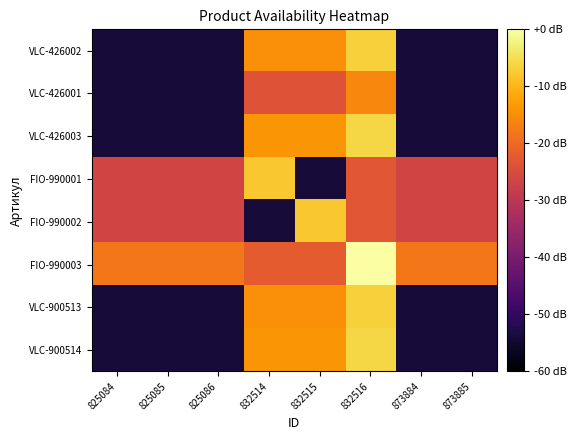

Reading left to right, list all the values displayed in this chart.

VLC-426002: 825084=-54.0	825085=-54.0	825086=-54.0	832514=-14.7	832515=-14.7	832516=-6.8	873884=-54.0	873885=-54.0
VLC-426001: 825084=-54.0	825085=-54.0	825086=-54.0	832514=-23.5	832515=-23.5	832516=-15.7	873884=-54.0	873885=-54.0
VLC-426003: 825084=-54.0	825085=-54.0	825086=-54.0	832514=-13.9	832515=-13.9	832516=-6.0	873884=-54.0	873885=-54.0
FIO-990001: 825084=-26.3	825085=-26.3	825086=-26.3	832514=-7.9	832515=-54.0	832516=-22.9	873884=-26.3	873885=-26.3
FIO-990002: 825084=-26.3	825085=-26.3	825086=-26.3	832514=-54.0	832515=-7.9	832516=-22.9	873884=-26.3	873885=-26.3
FIO-990003: 825084=-17.8	825085=-17.8	825086=-17.8	832514=-22.2	832515=-22.2	832516=0.0	873884=-17.8	873885=-17.8
VLC-900513: 825084=-54.0	825085=-54.0	825086=-54.0	832514=-14.7	832515=-14.7	832516=-6.8	873884=-54.0	873885=-54.0
VLC-900514: 825084=-54.0	825085=-54.0	825086=-54.0	832514=-13.9	832515=-13.9	832516=-6.0	873884=-54.0	873885=-54.0